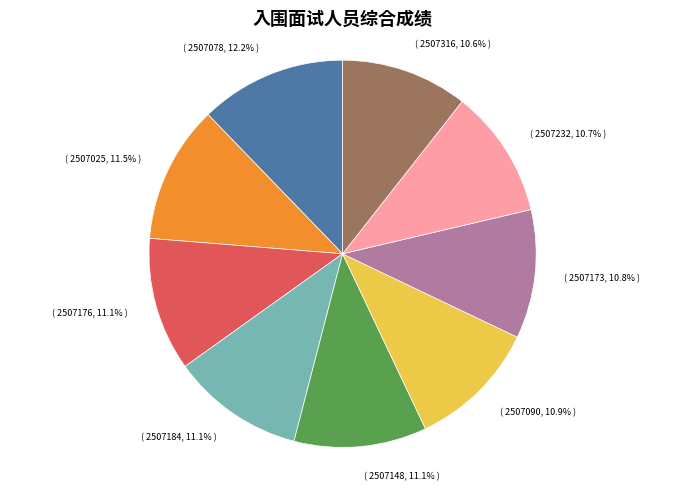

Is there any slice that represents more than half of the pie?

No